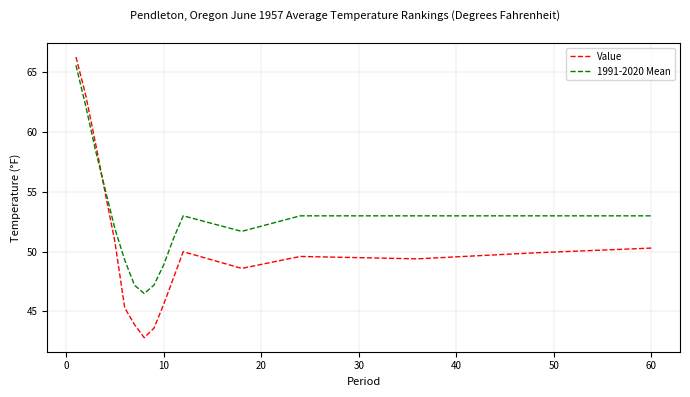

Rank the series by their average value, from highest to lowest.

1991-2020 Mean, Value